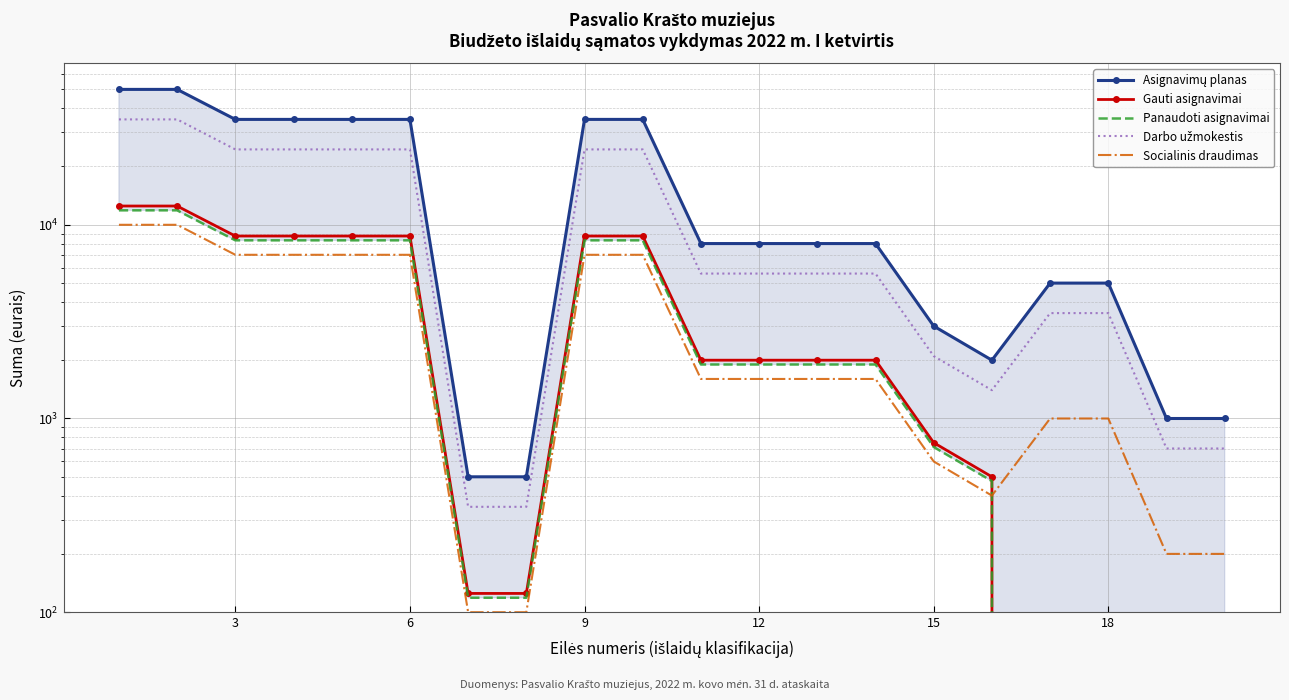

What are all the series names shown in the legend?

Asignavimų planas, Gauti asignavimai, Panaudoti asignavimai, Darbo užmokestis, Socialinis draudimas